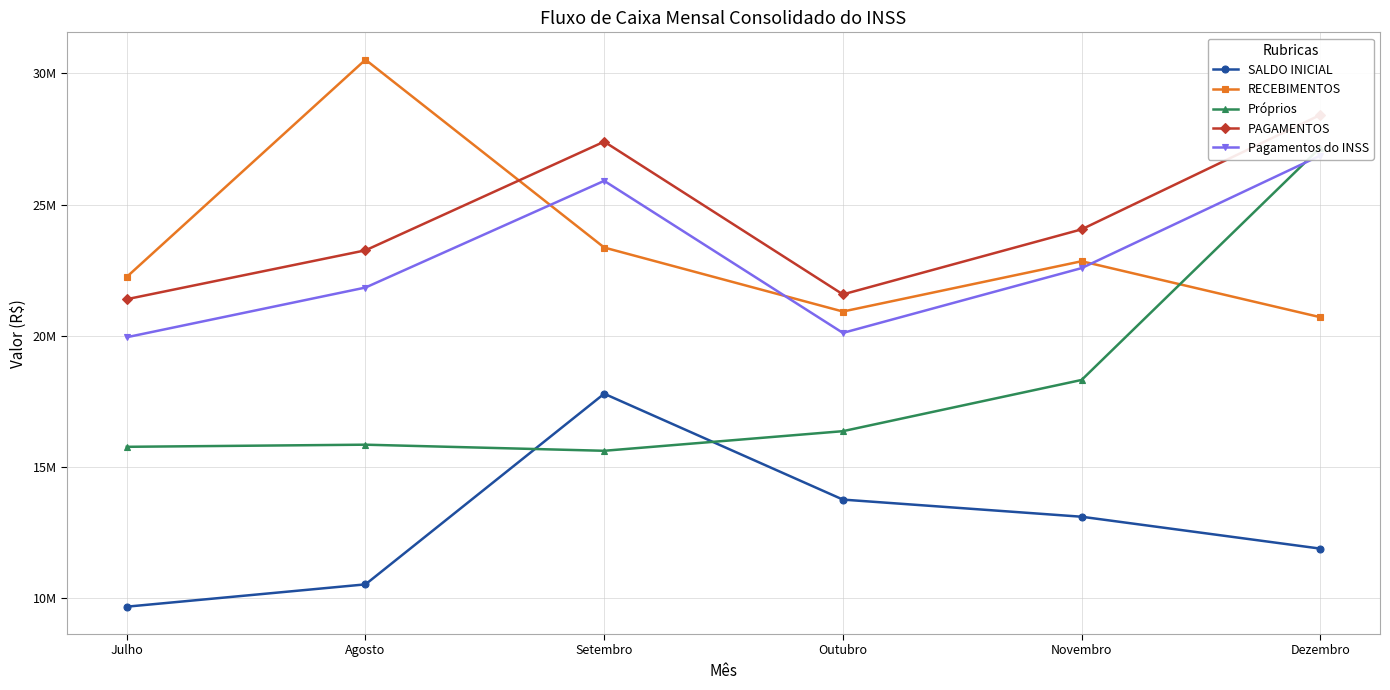

How many interior local valleys does the Próprios series have?

1